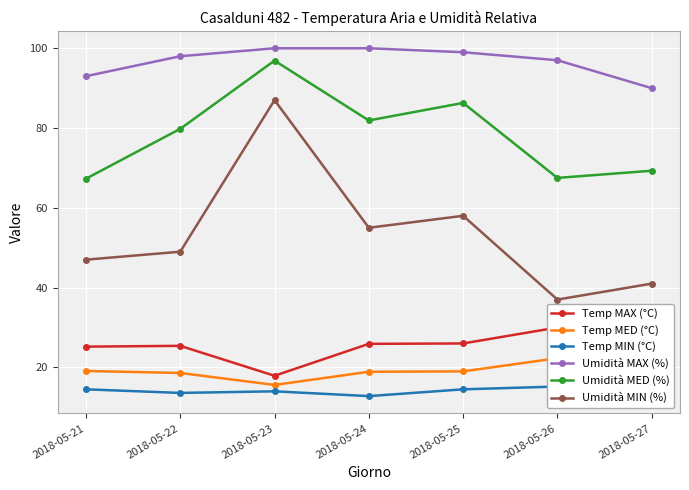

What is the difference between the second highest and second lowest values in the Temp MED (°C) series?

3.4